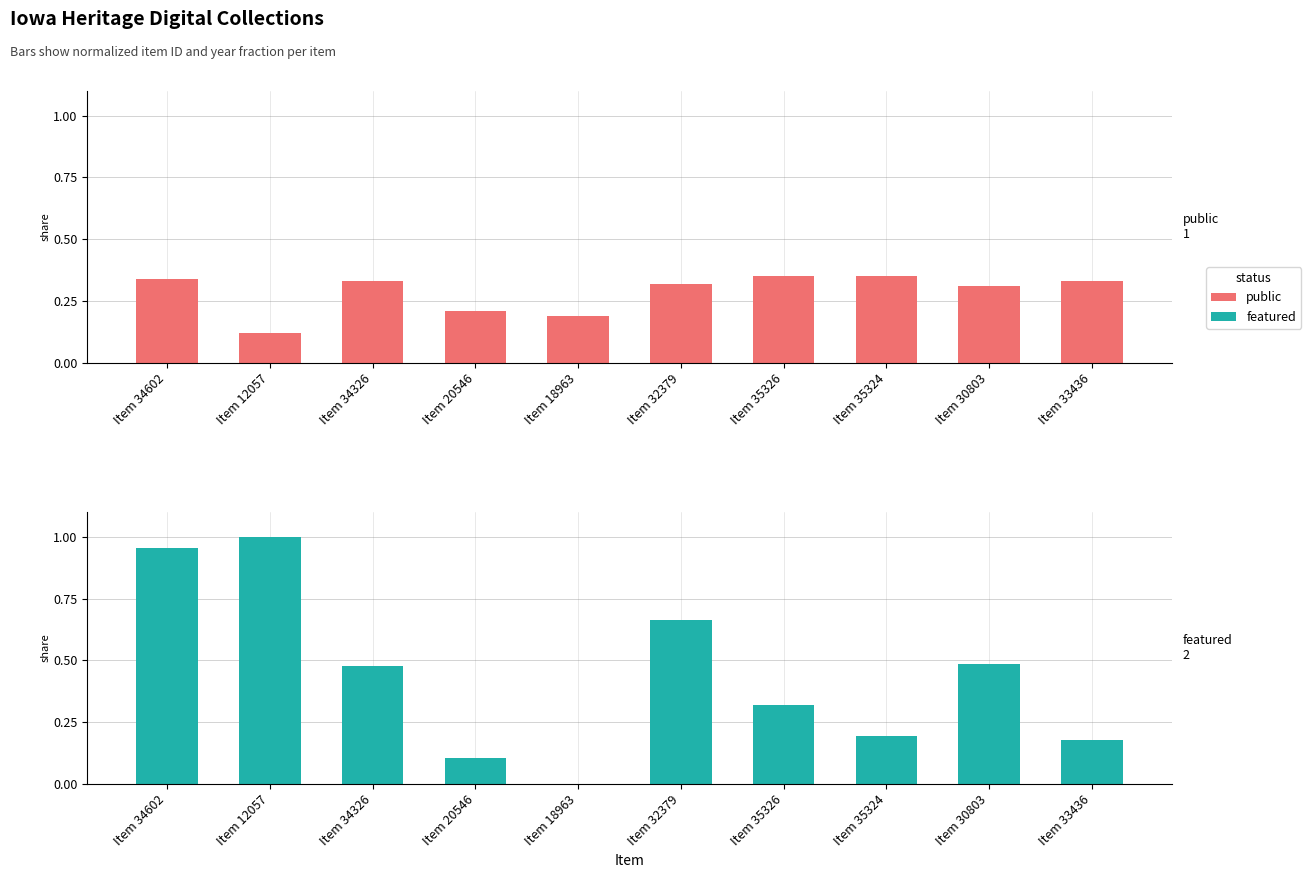

What is the value of the public bar at the 8th from the left?

0.3